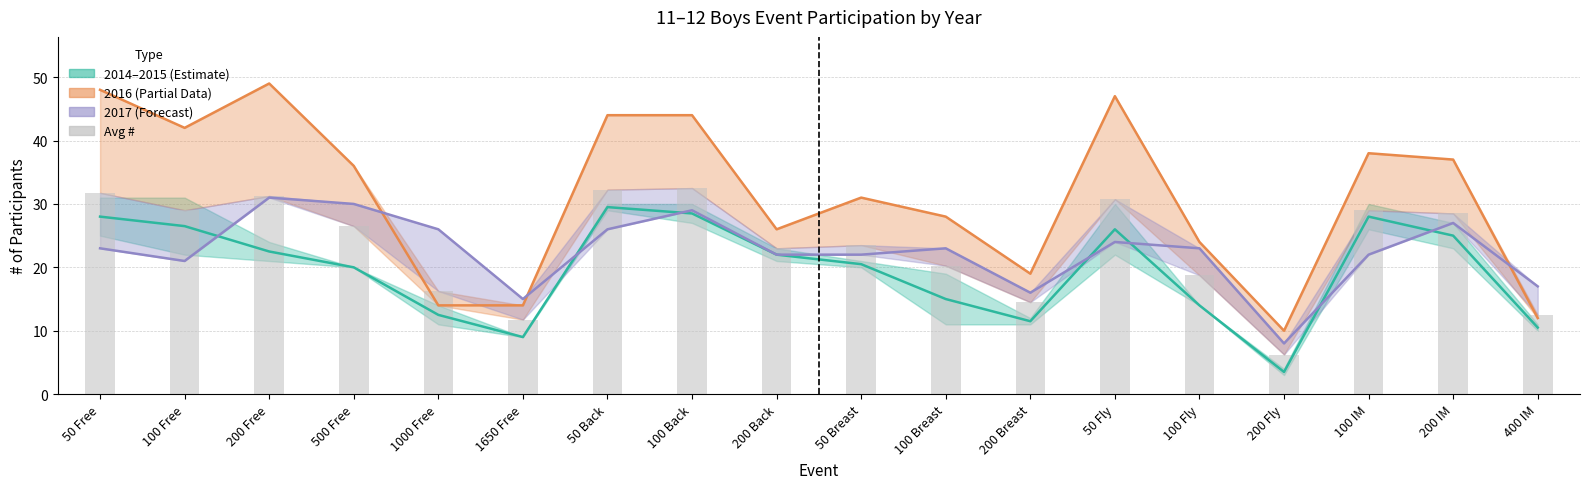

What is the minimum value for 2017 Line?

8.0